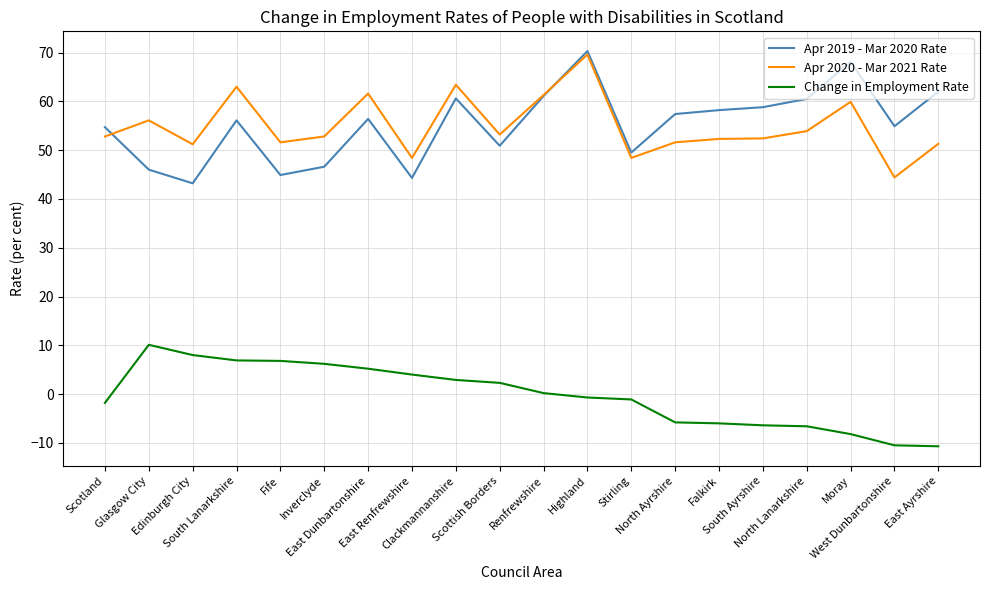

What is the maximum value for Apr 2020 - Mar 2021 Rate?

69.6